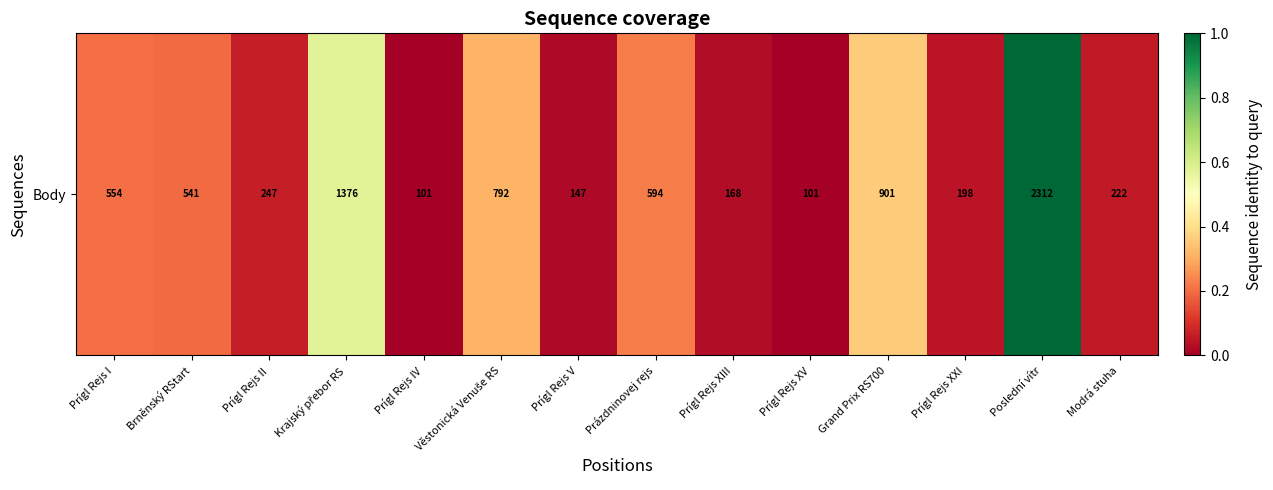

List the labels in order of value, smallest first.

Prígl Rejs IV, Prígl Rejs XV, Prígl Rejs V, Prígl Rejs XIII, Prígl Rejs XXI, Modrá stuha, Prígl Rejs II, Brněnský RStart, Prígl Rejs I, Prázdninovej rejs, Věstonická Venuše RS, Grand Prix RS700, Krajský přebor RS, Poslední vítr